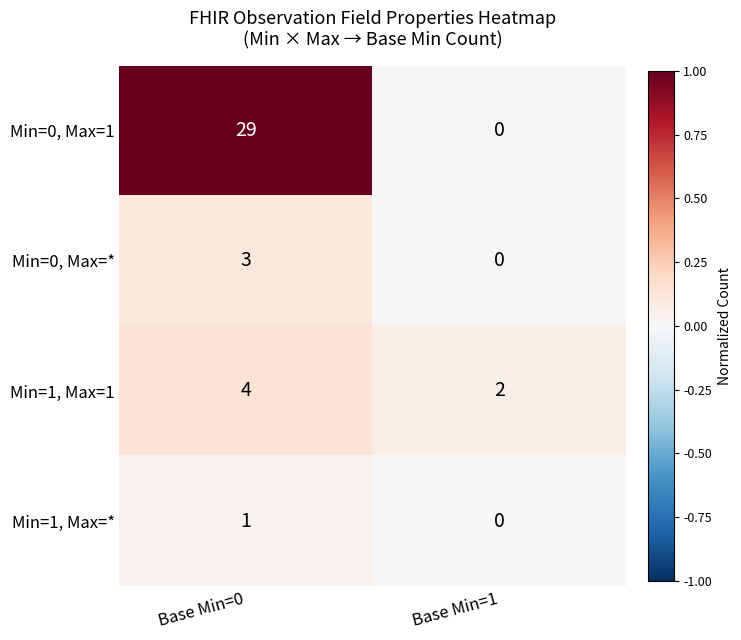

Count the number of data series in this chart.

4